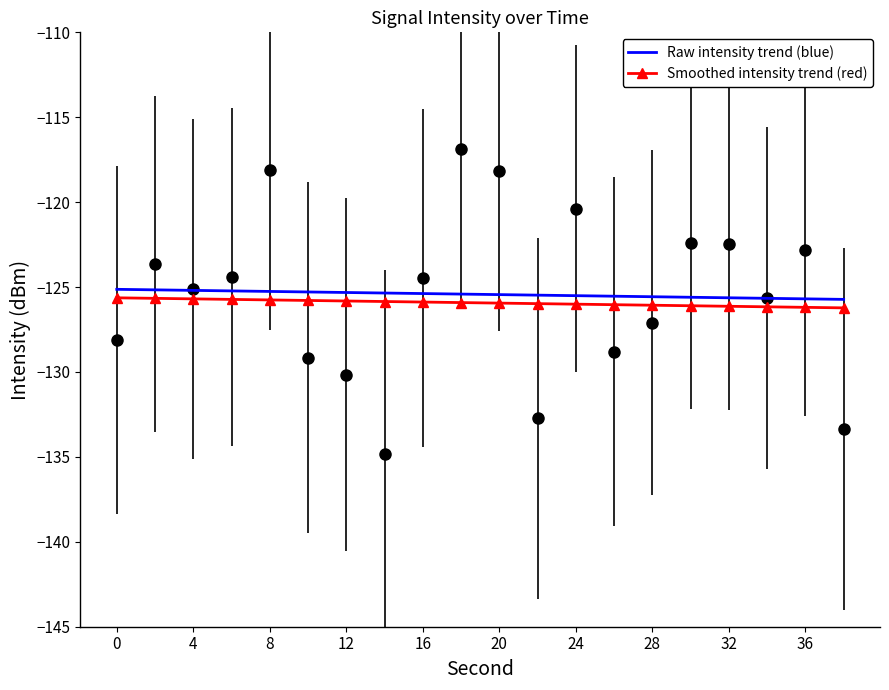

What is the difference between the highest and lowest values at 4?

0.5